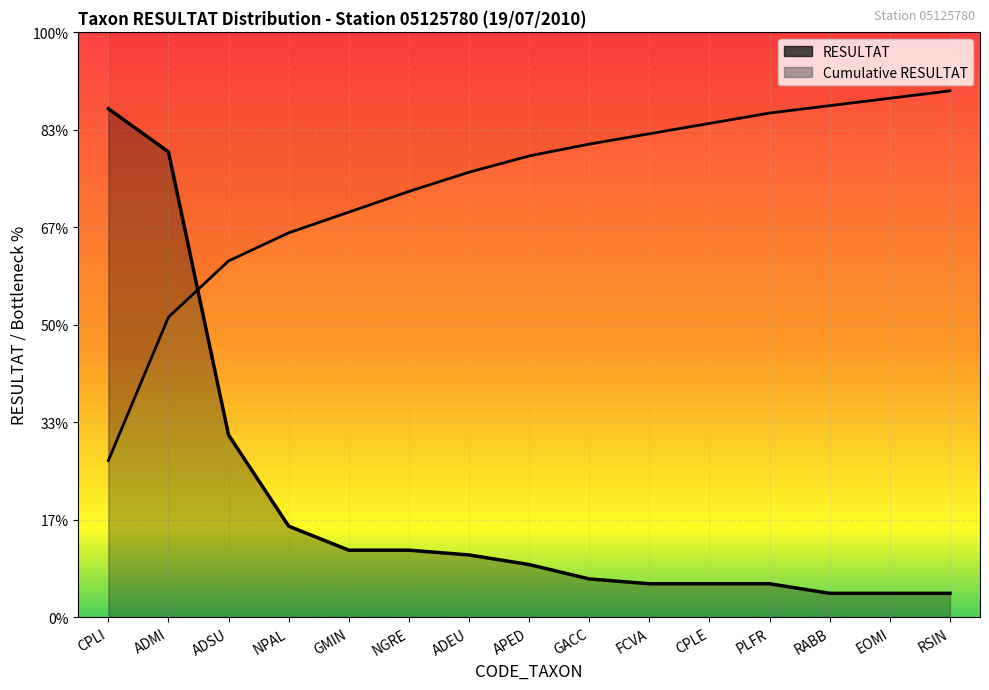

Reading left to right, what are all the values shown in this chart?

106	97	38	19	14	14	13	11	8	7	7	7	5	5	5